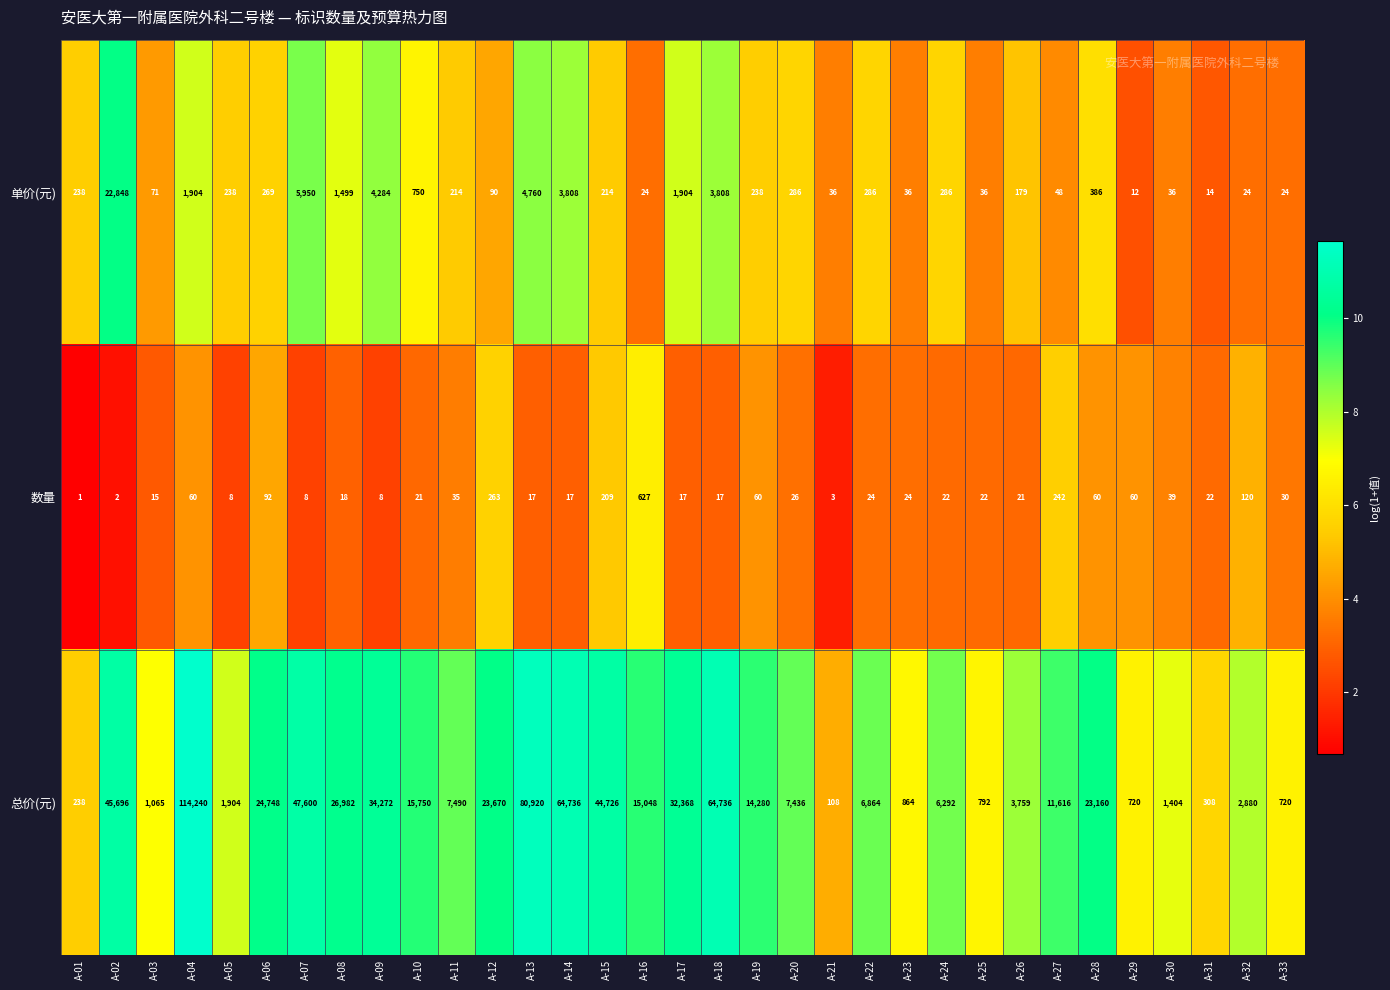

Which series changed the most between A-10 and A-12?

总价(元)